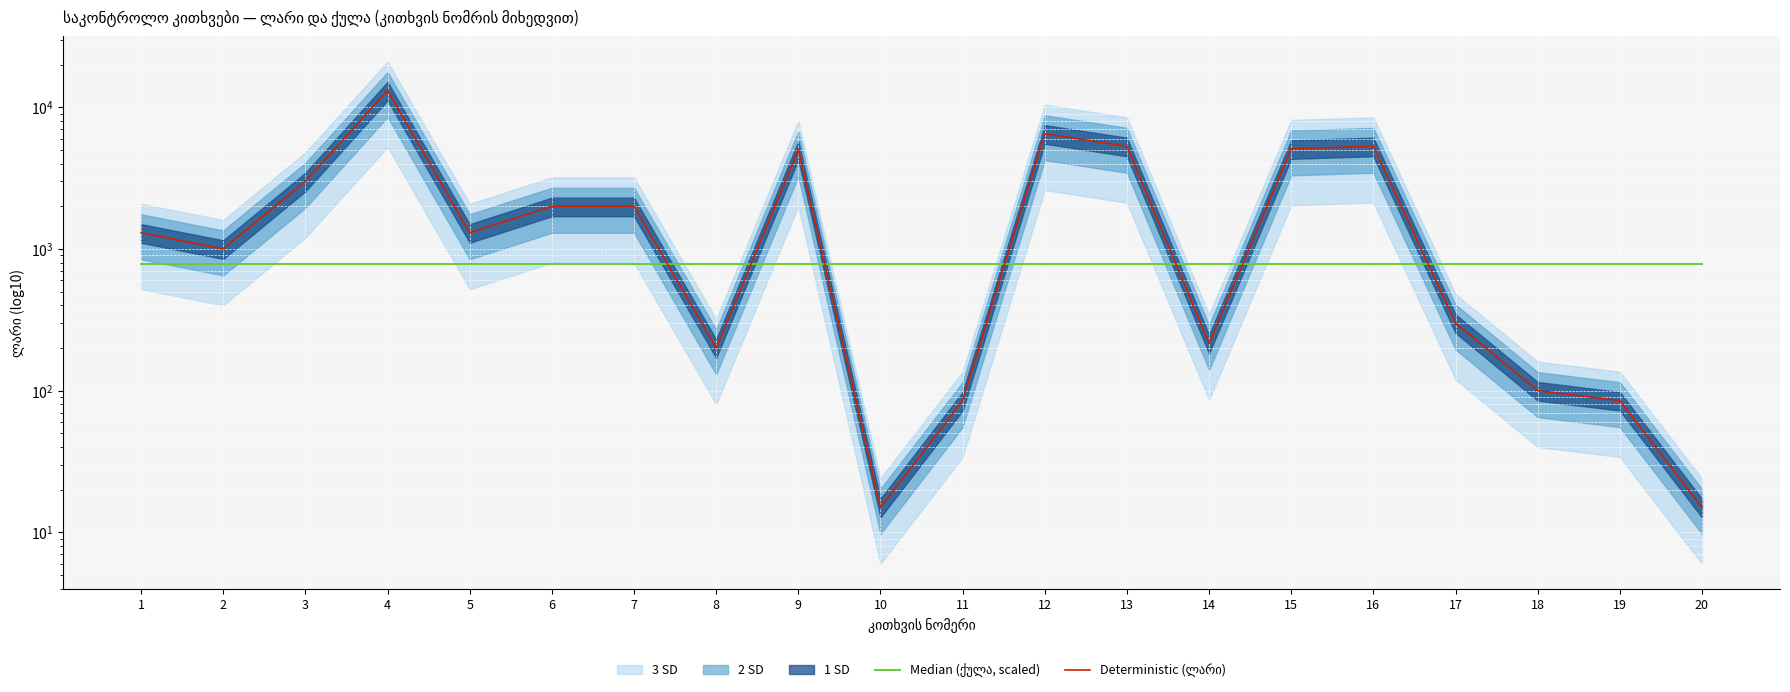

What is the sum of the Median (ქულა, scaled) values at 3 and 15?

1557.5